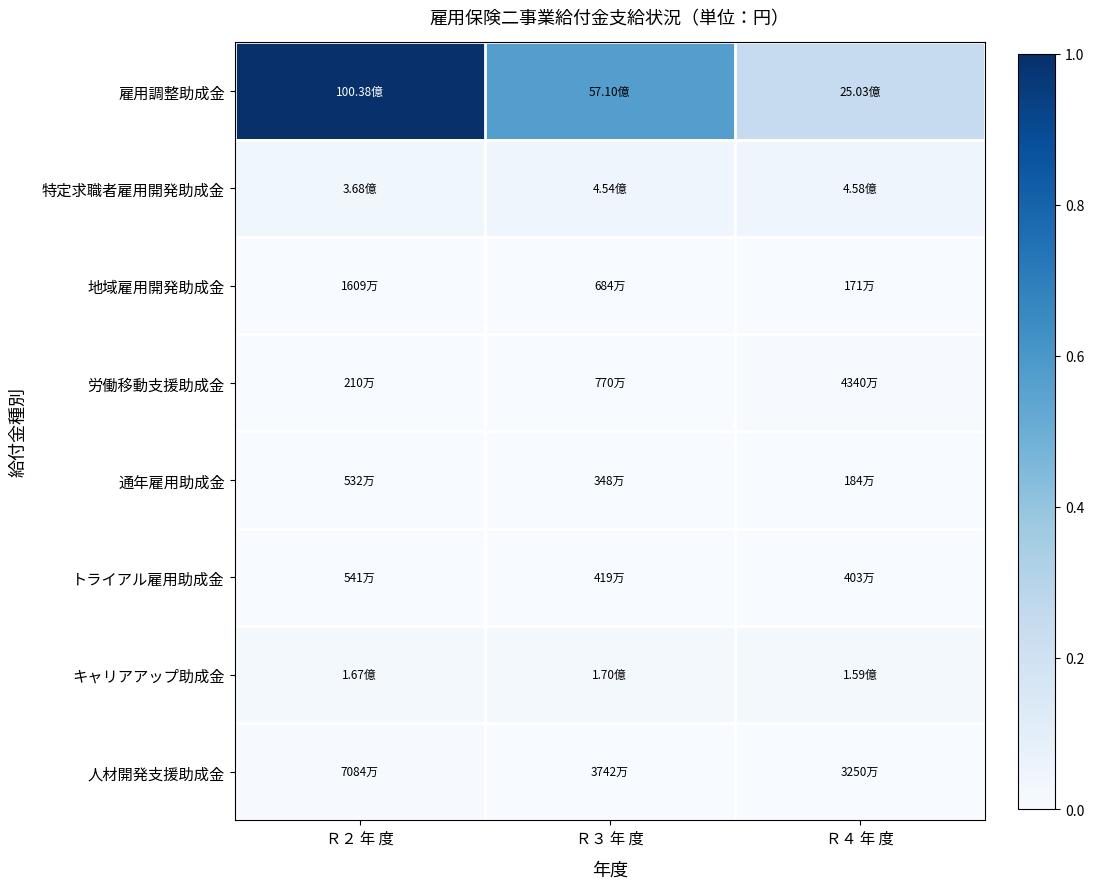

Which series has the largest range (max minus min)?

雇用調整助成金